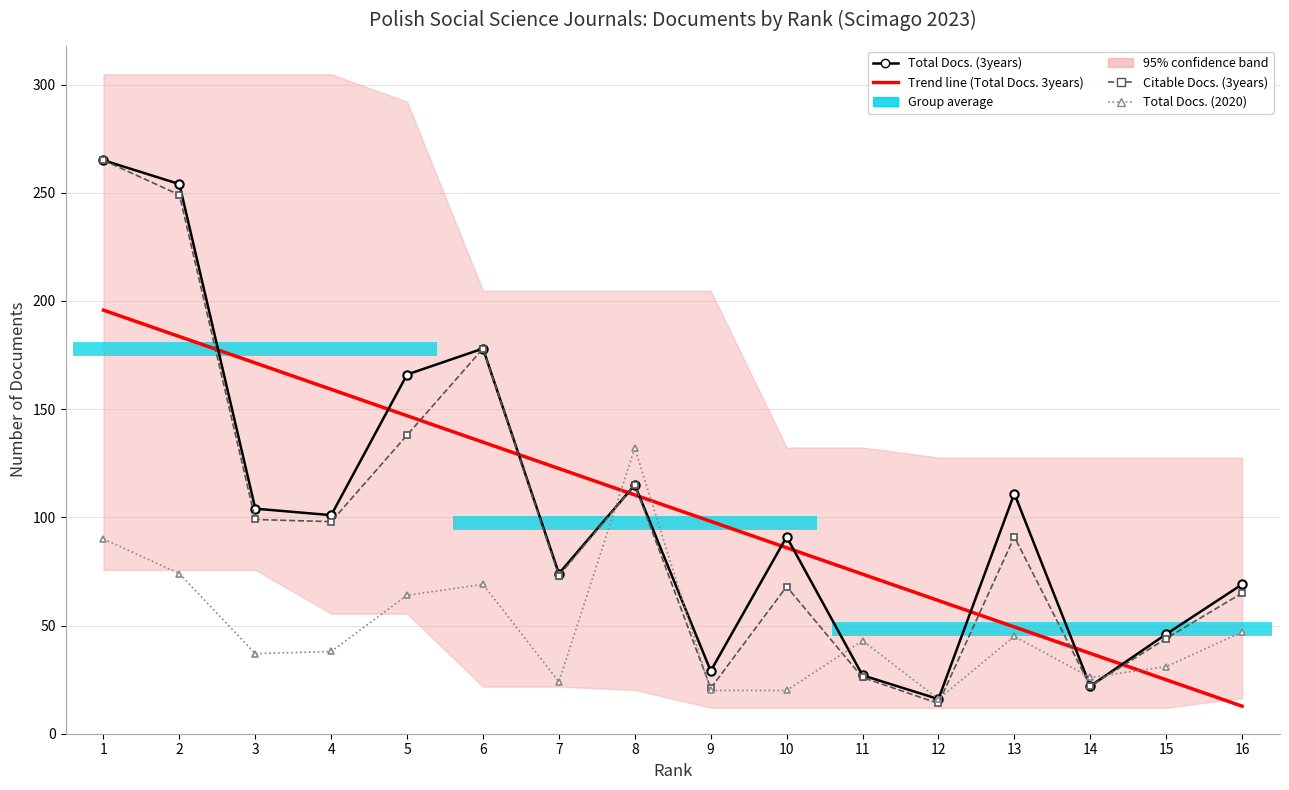

What is the difference between the maximum and minimum values in the Total Docs. (2020) series?

116.0